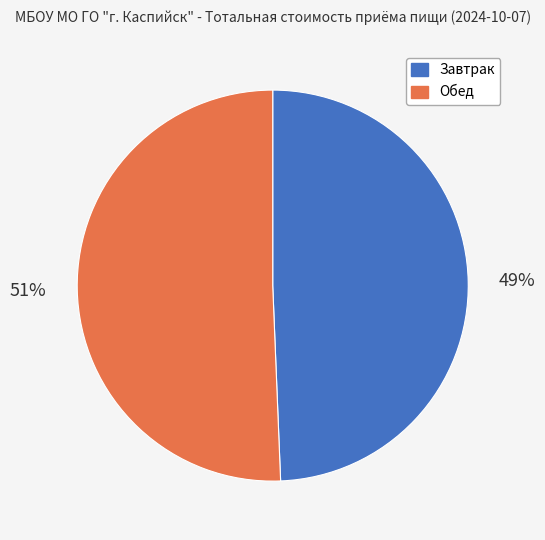

Is Завтрак the majority of the pie?

No